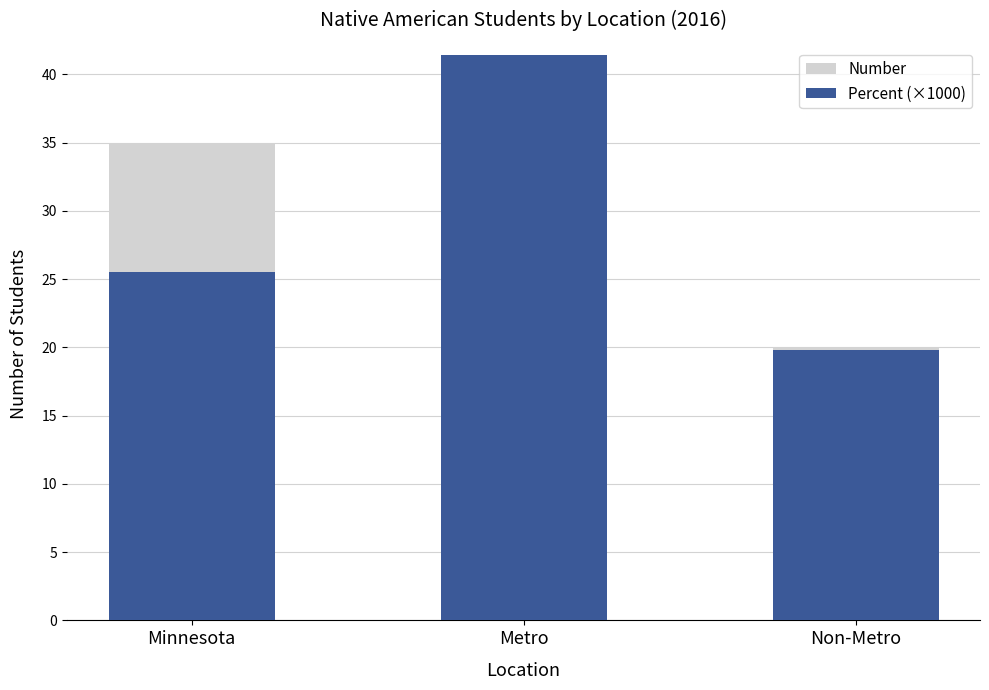

How many groups of bars are there?

3